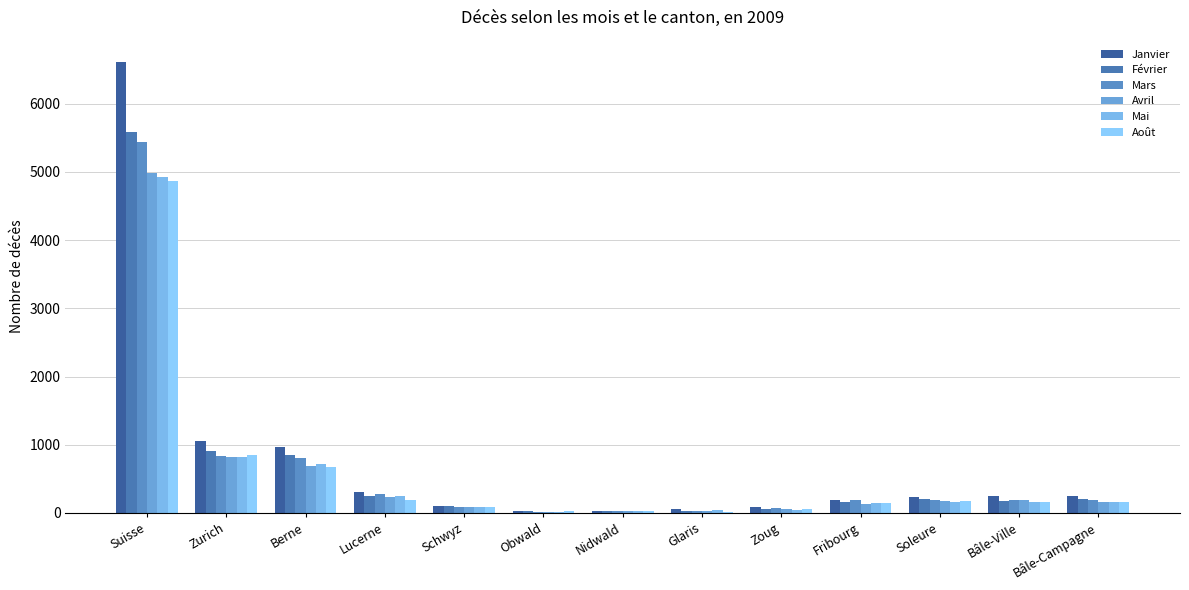

At which label does Février reach its peak?

Suisse